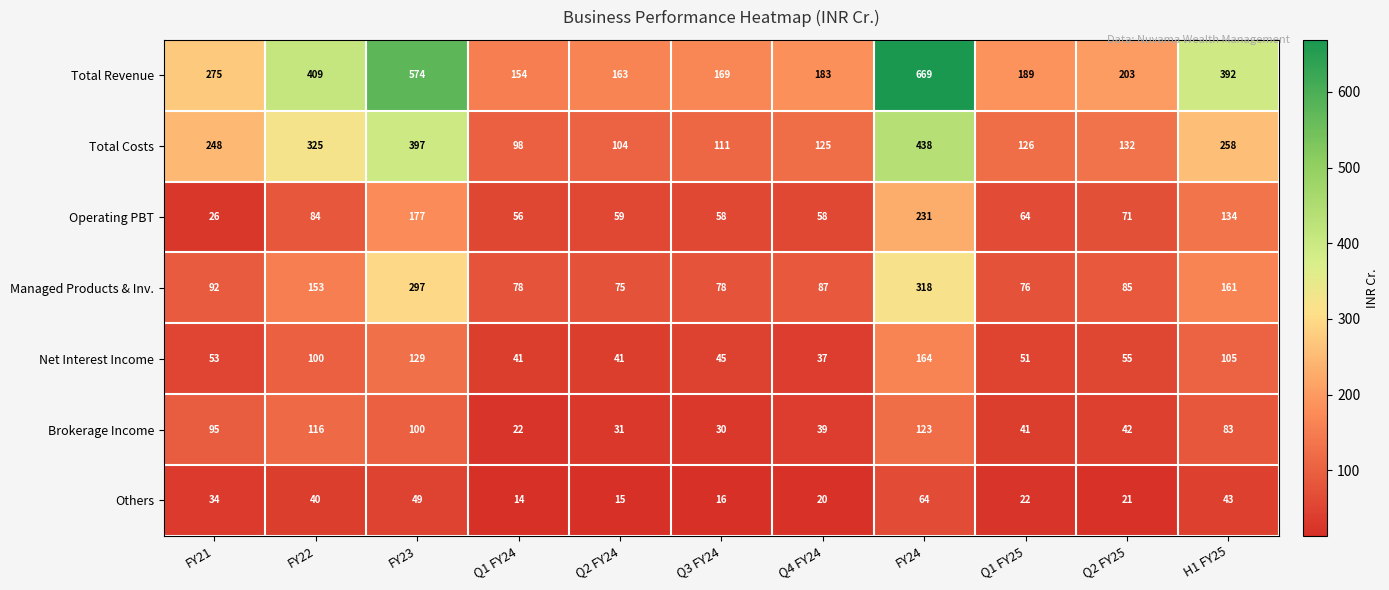

Which series has the largest total across all categories?

Total Revenue